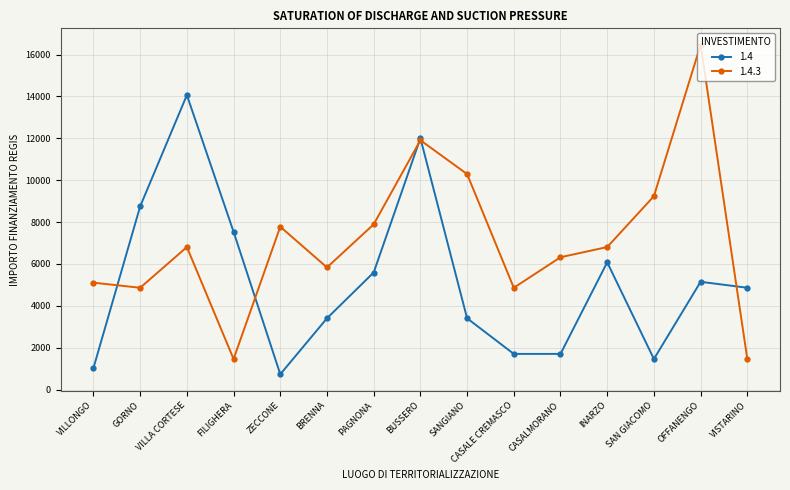

The value of 1.4.3 at BUSSERO is 3801. True or false?

False